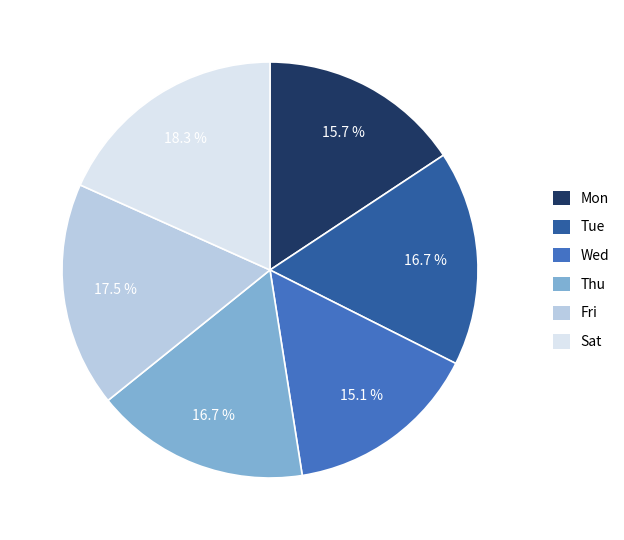

What portion of the pie excludes Wed?

84.9%